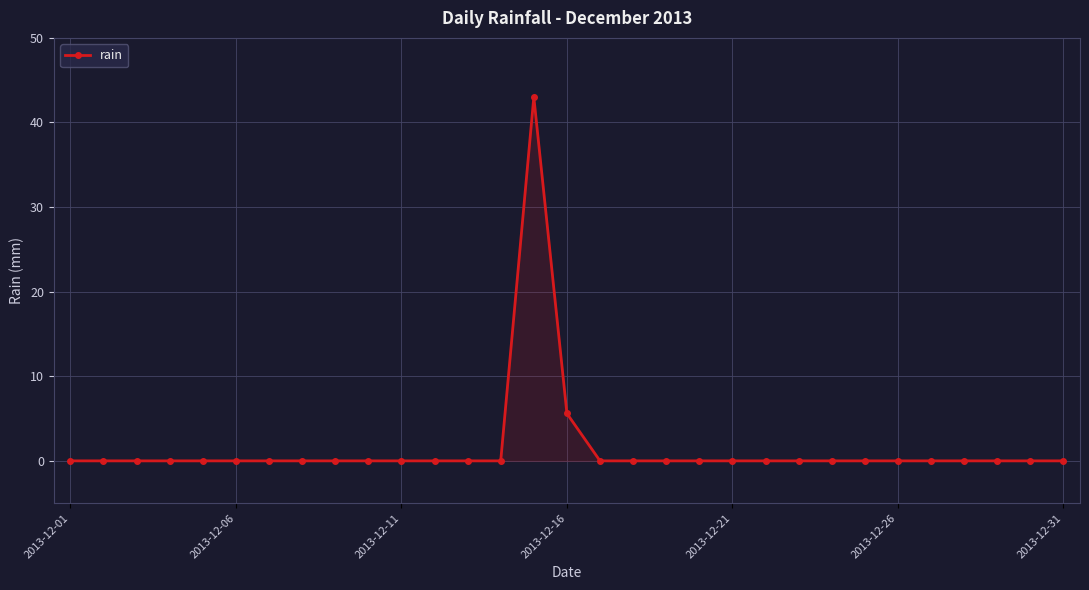

What is the average value?

1.6